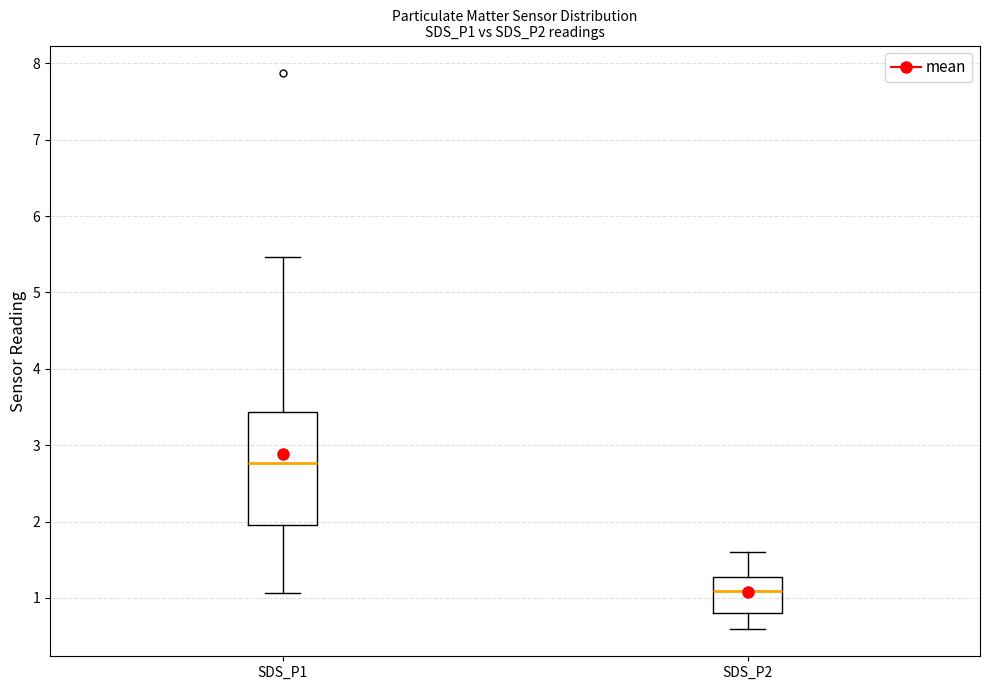

Reading left to right, transcribe this box plot: for each box, give where its median line is, the range the box spans, and where its two whiskers end, as read against the y-axis. The values are not printed on the chart, so give them approximately, as read against the axis.

SDS_P1: median 2.8, box 2.0 to 3.4, whiskers 1.1 to 5.5
SDS_P2: median 1.1, box 0.8 to 1.3, whiskers 0.6 to 1.6